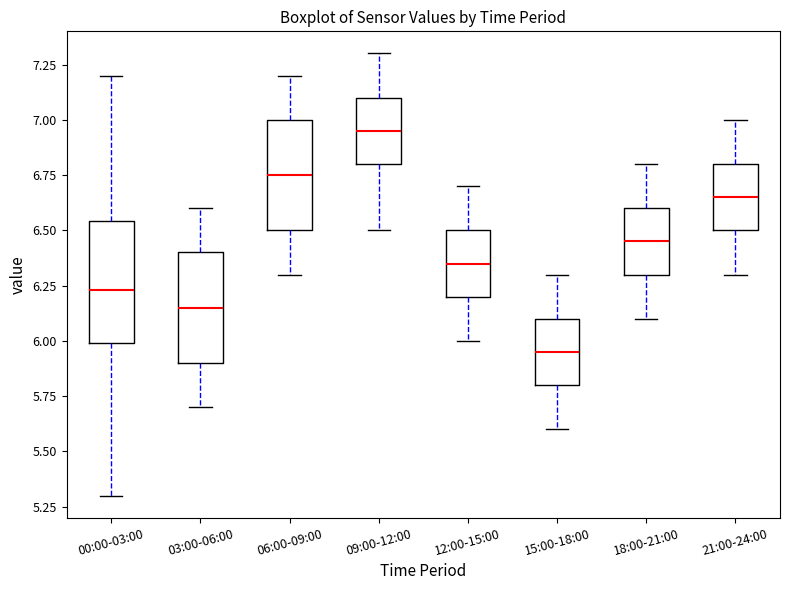

Reading left to right, read every box against the y-axis: the position of its median line, the range the box covers, and the ends of its whiskers. The values are not printed on the chart, so give them approximately, as read against the axis.

00:00-03:00: median 6.25, box 6.00 to 6.55, whiskers 5.30 to 7.20
03:00-06:00: median 6.15, box 5.90 to 6.40, whiskers 5.70 to 6.60
06:00-09:00: median 6.75, box 6.50 to 7.00, whiskers 6.30 to 7.20
09:00-12:00: median 6.95, box 6.80 to 7.10, whiskers 6.50 to 7.30
12:00-15:00: median 6.35, box 6.20 to 6.50, whiskers 6.00 to 6.70
15:00-18:00: median 5.95, box 5.80 to 6.10, whiskers 5.60 to 6.30
18:00-21:00: median 6.45, box 6.30 to 6.60, whiskers 6.10 to 6.80
21:00-24:00: median 6.65, box 6.50 to 6.80, whiskers 6.30 to 7.00